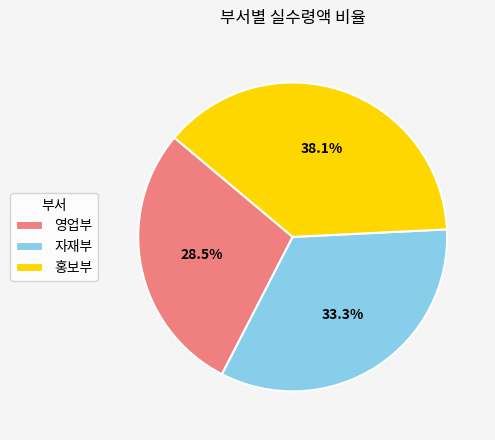

Is there a majority slice in this chart?

No